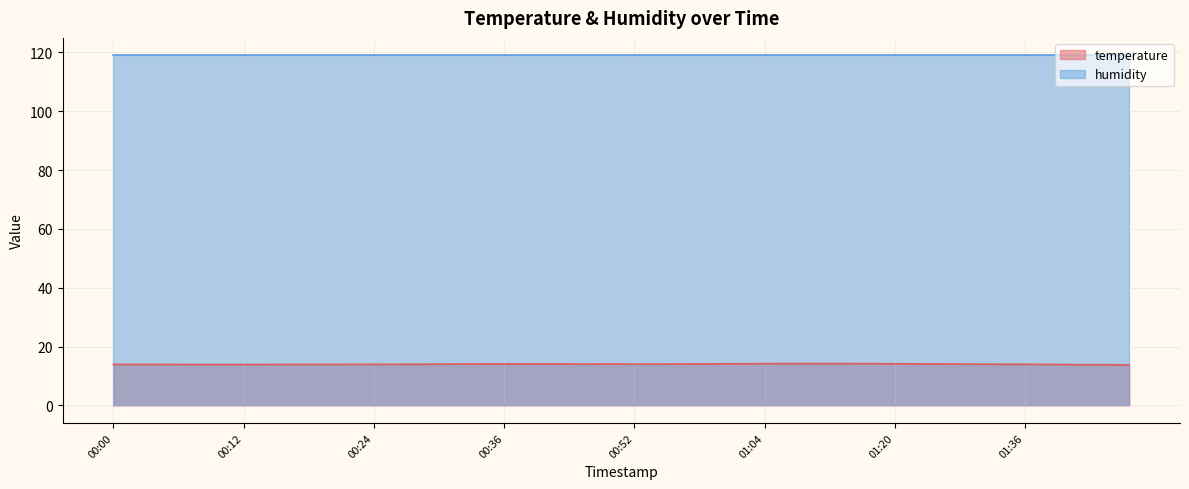

What value does the data have at 00:24?

14.0